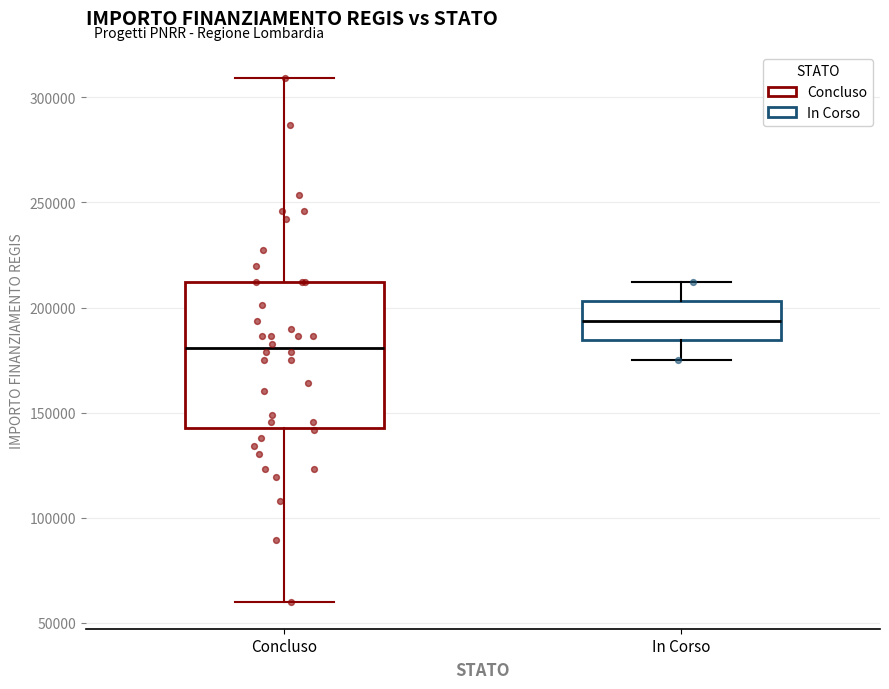

Which box's median line is the highest?

In Corso